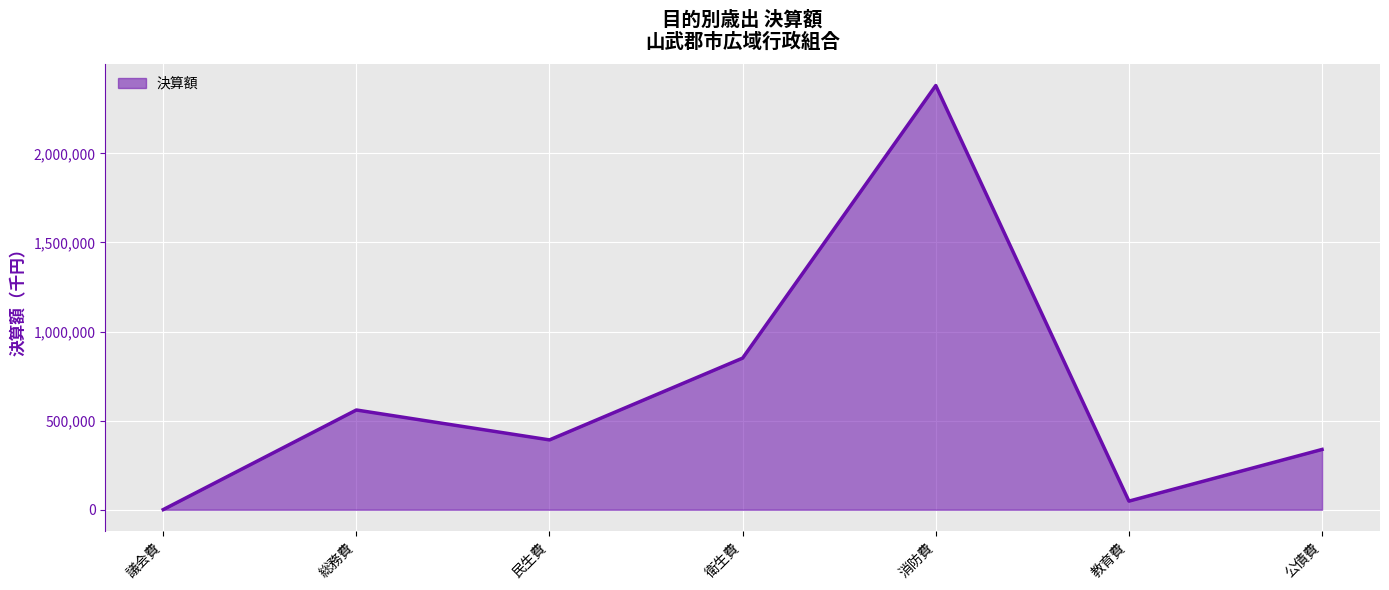

The chart shows a value of 338323 at 公債費. True or false?

True